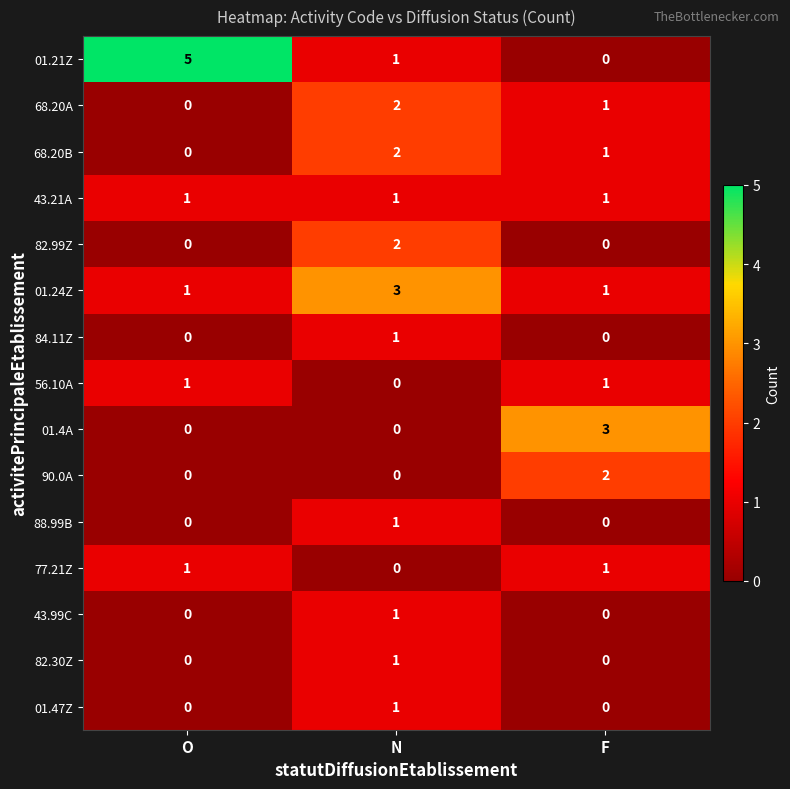

What is the sum of all 01.24Z values?

5